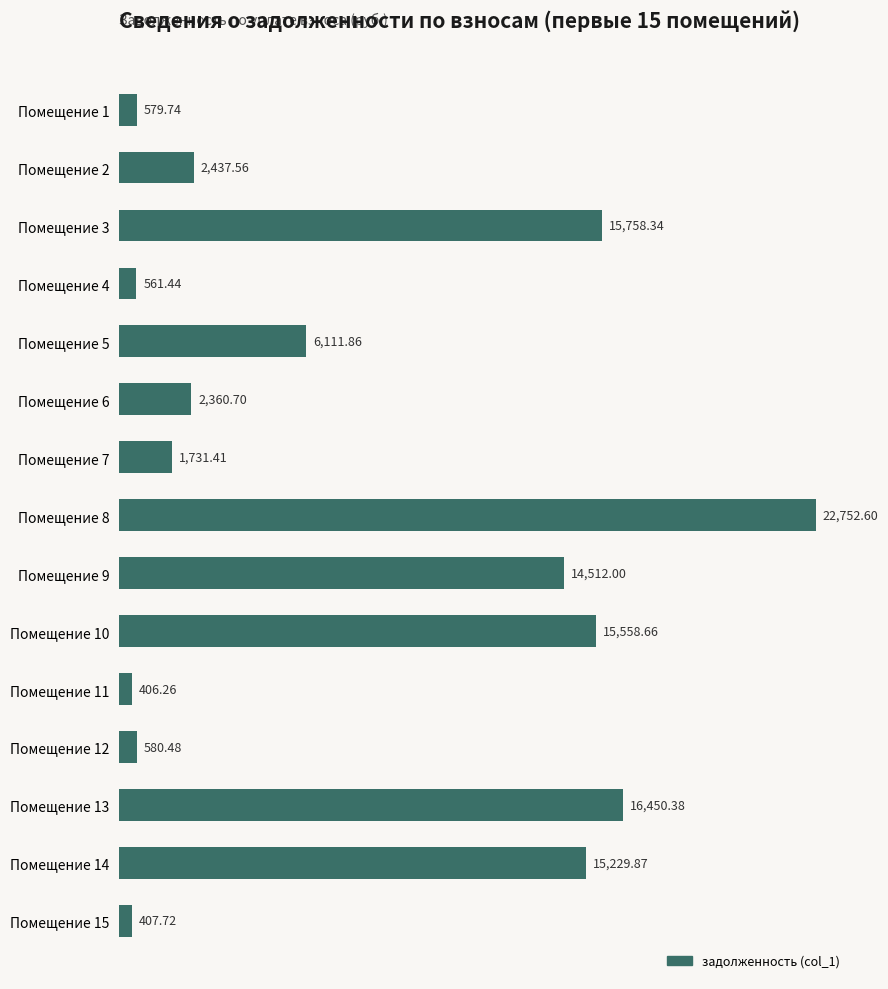

How many bars are there in total?

15